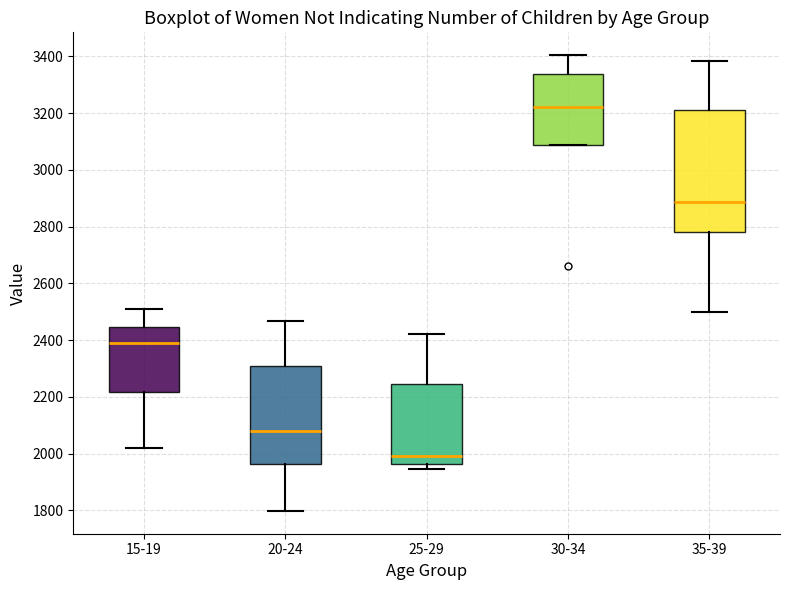

Where is the upper edge of the box for 30-34 on the y-axis? The values are not printed on the chart, so give them approximately, as read against the axis.

3340